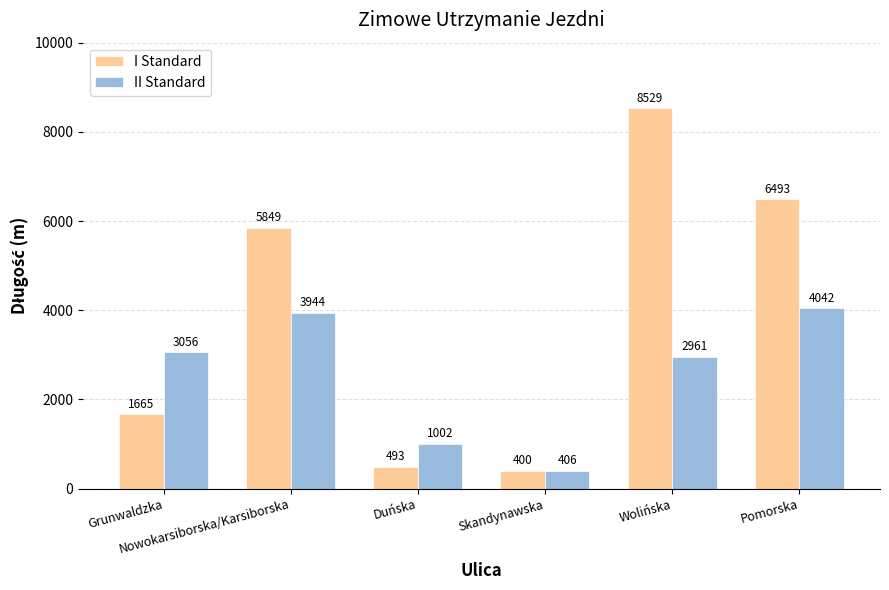

What is the difference between the second highest and minimum values in the II Standard series?

3538.4